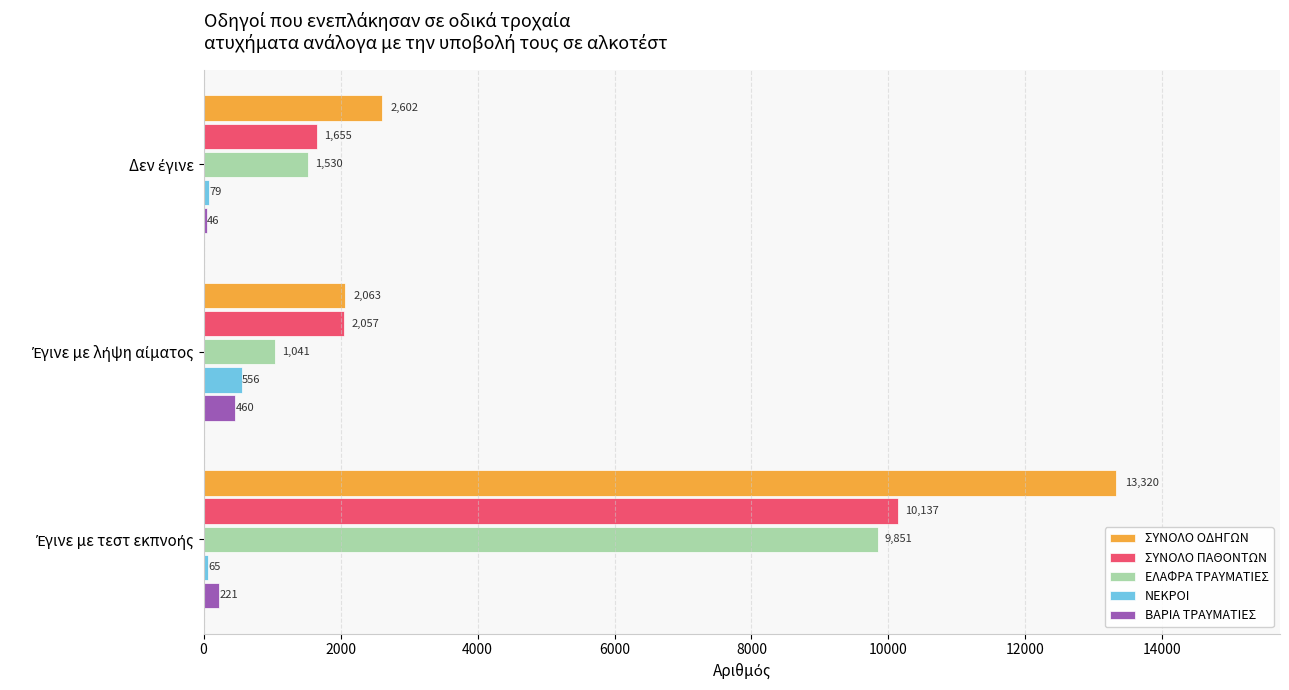

What is the maximum value shown in the chart?

13320